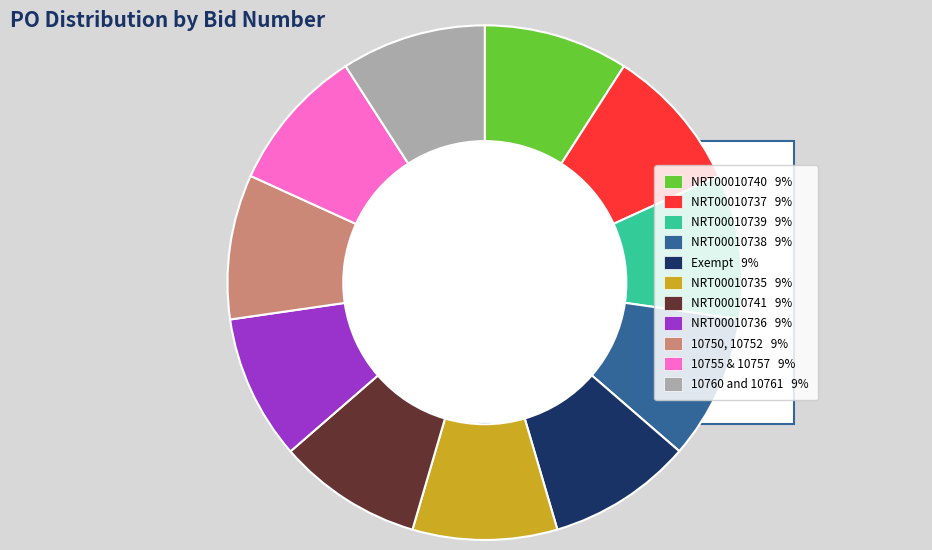

Count the number of slices in the pie.

11